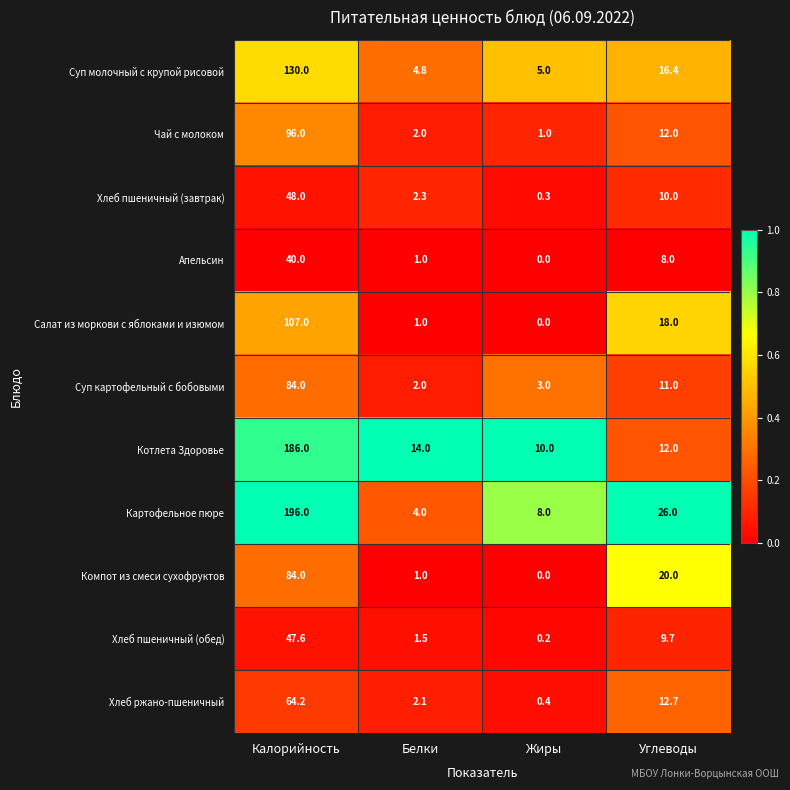

Is the value of Чай с молоком at Жиры greater than the value of Хлеб пшеничный (обед) at Калорийность?

No